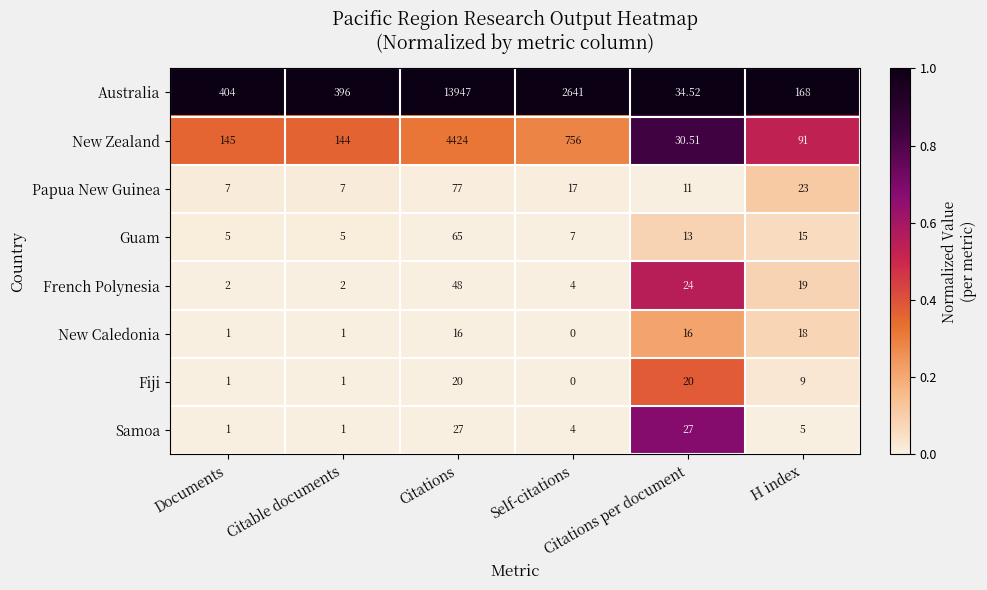

Which series has the largest range (max minus min)?

Australia